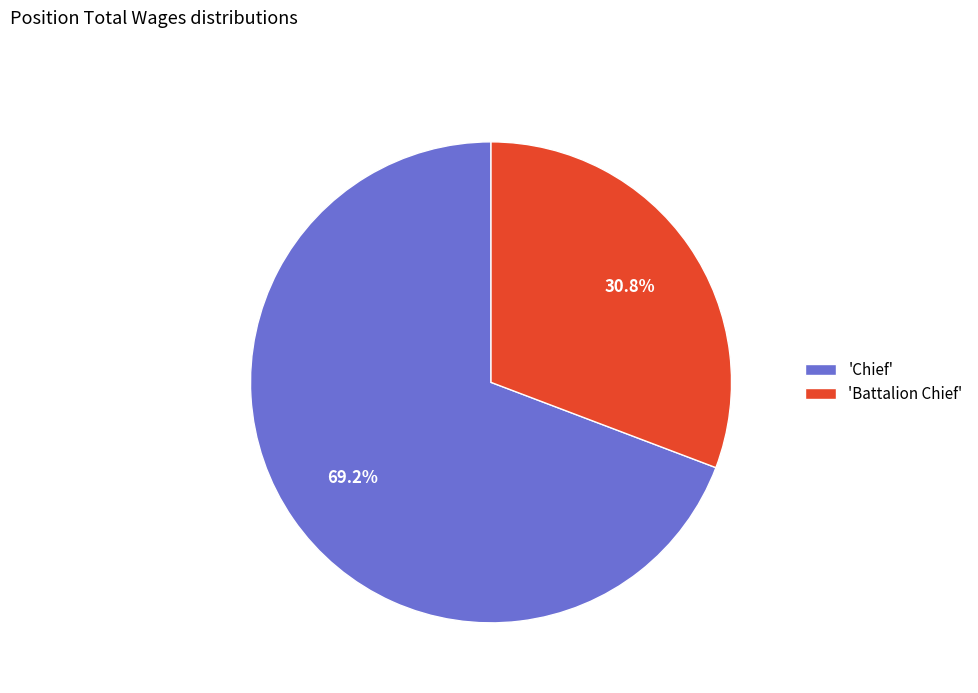

Which category accounts for the majority?

'Chief'